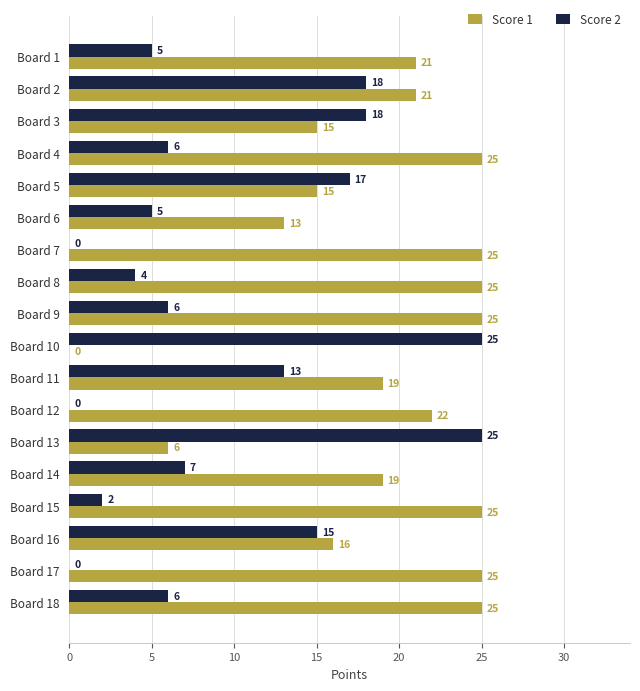

What is the sum of all Score 2 values?

172